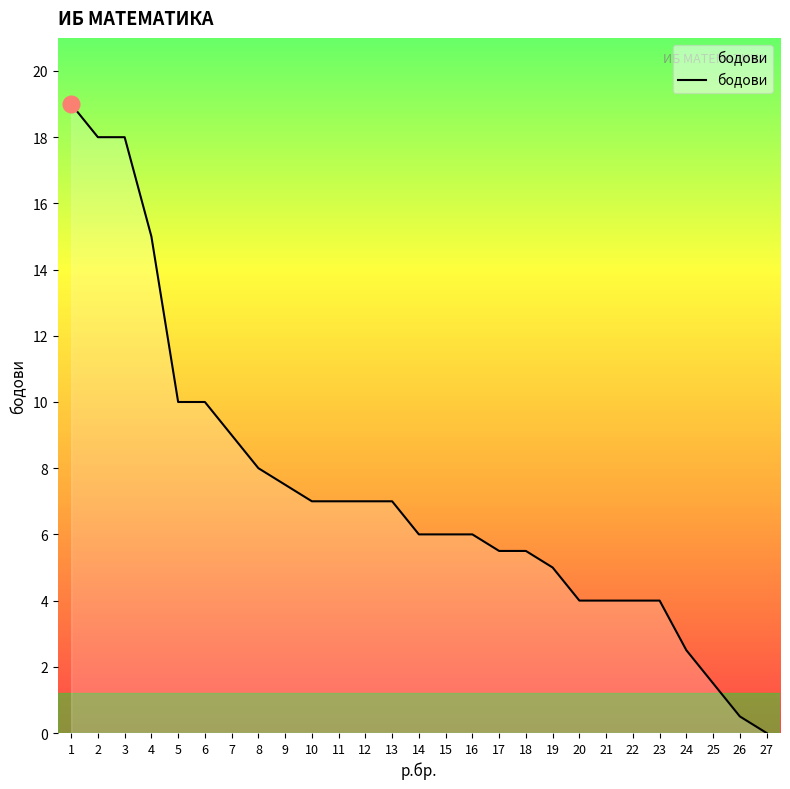

At which label does the data first exceed 6?

1